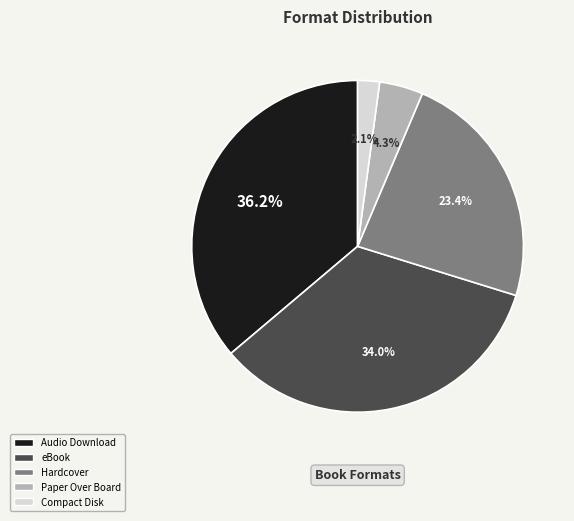

Is there any slice that represents more than half of the pie?

No